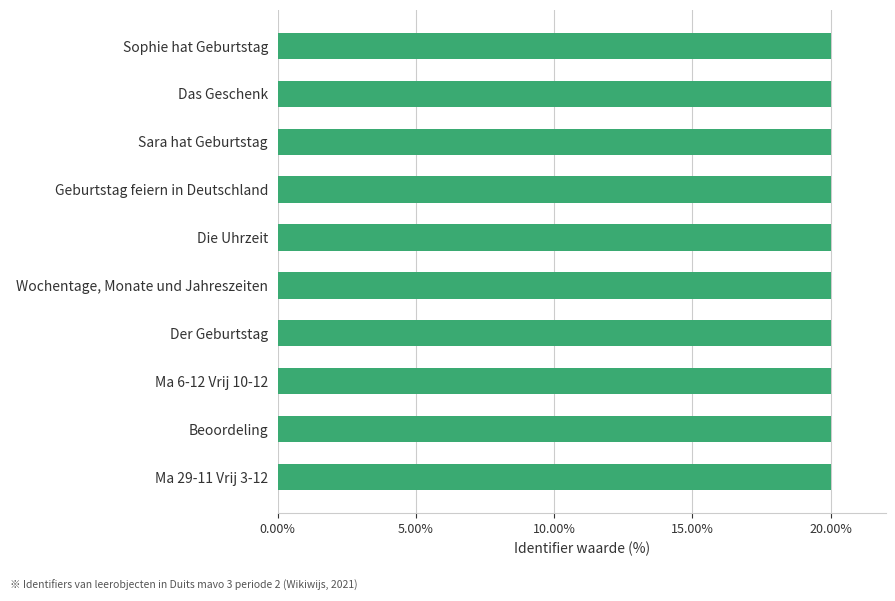

What is the value of the 10th bar from the top?

20.0